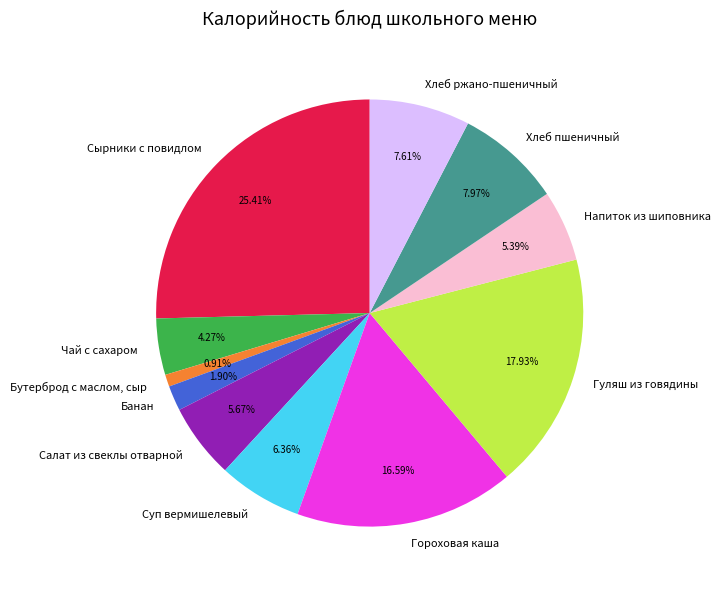

Is there any slice that represents more than half of the pie?

No